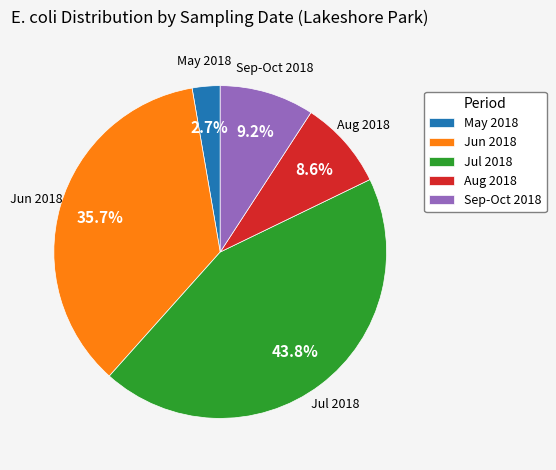

Which category has the smallest portion of the pie?

May 2018